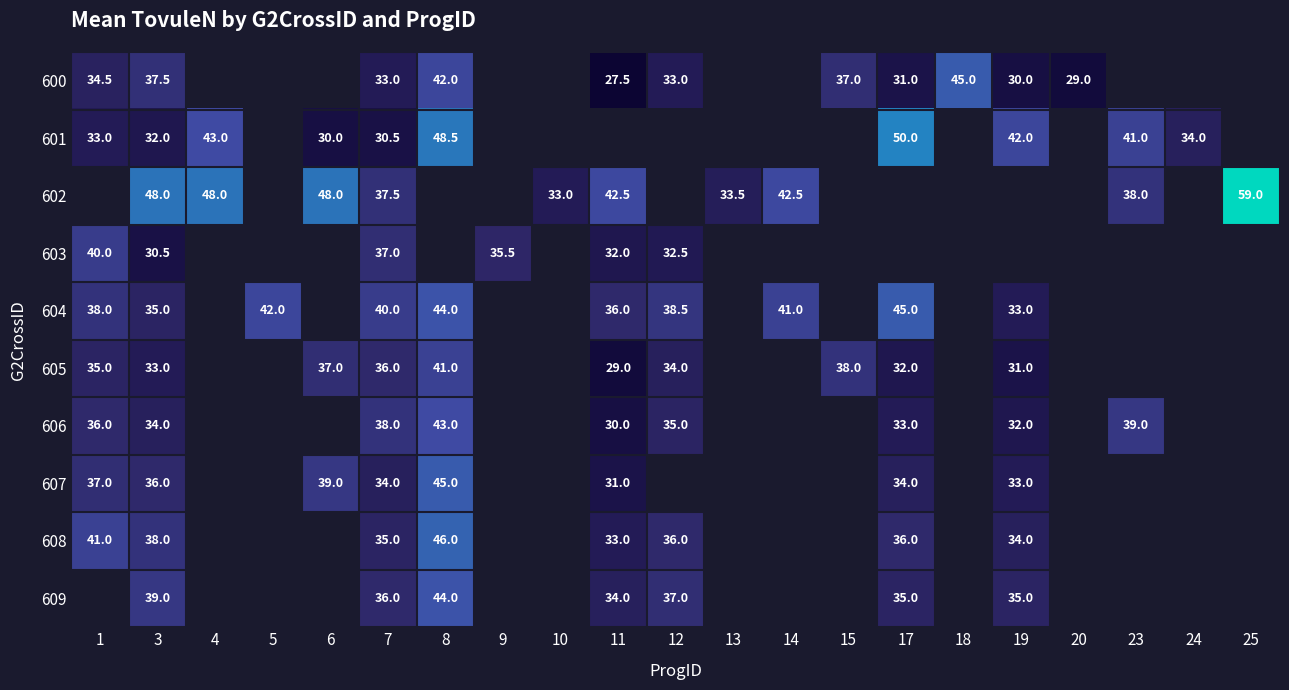

What is the spread (max minus min) of values at 1?

8.0